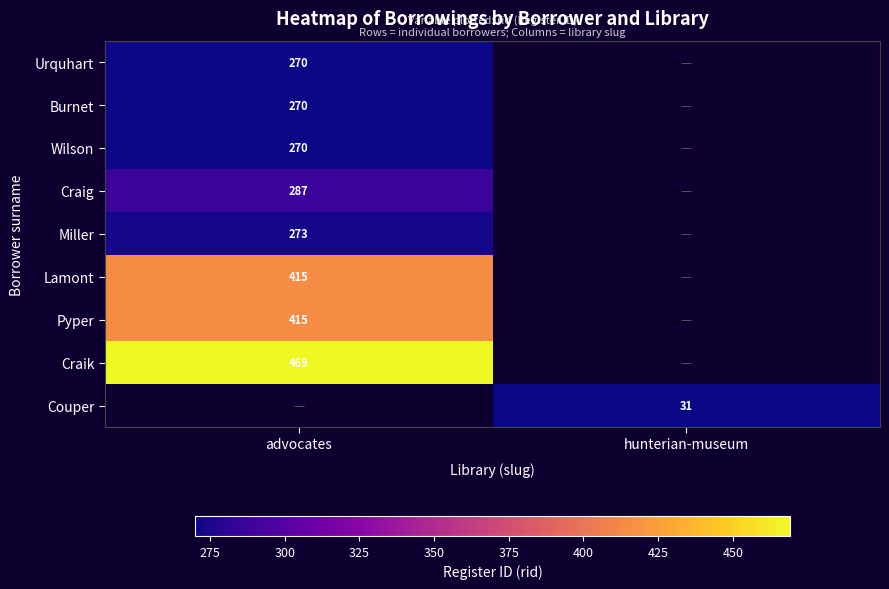

Is it true that Craig equals 430 at advocates?

False